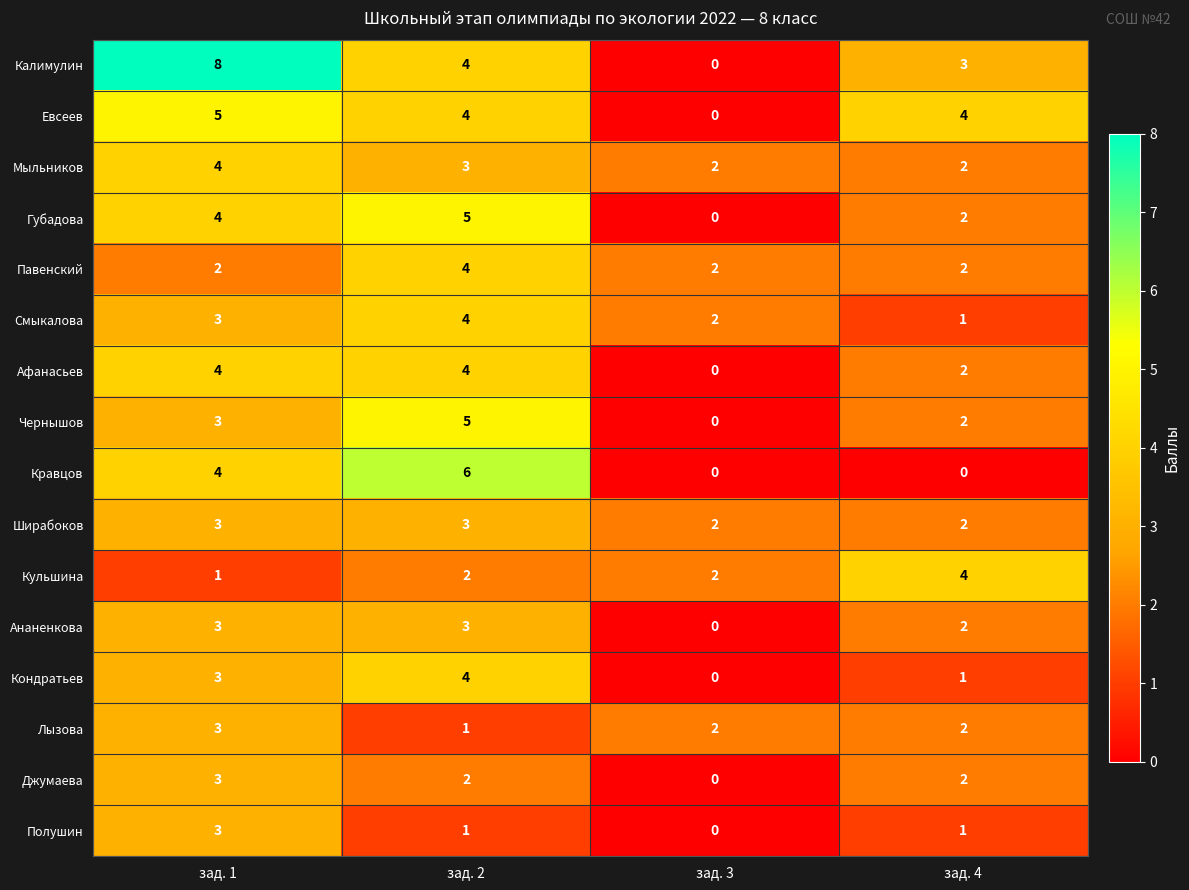

Which series has the largest range (max minus min)?

Калимулин